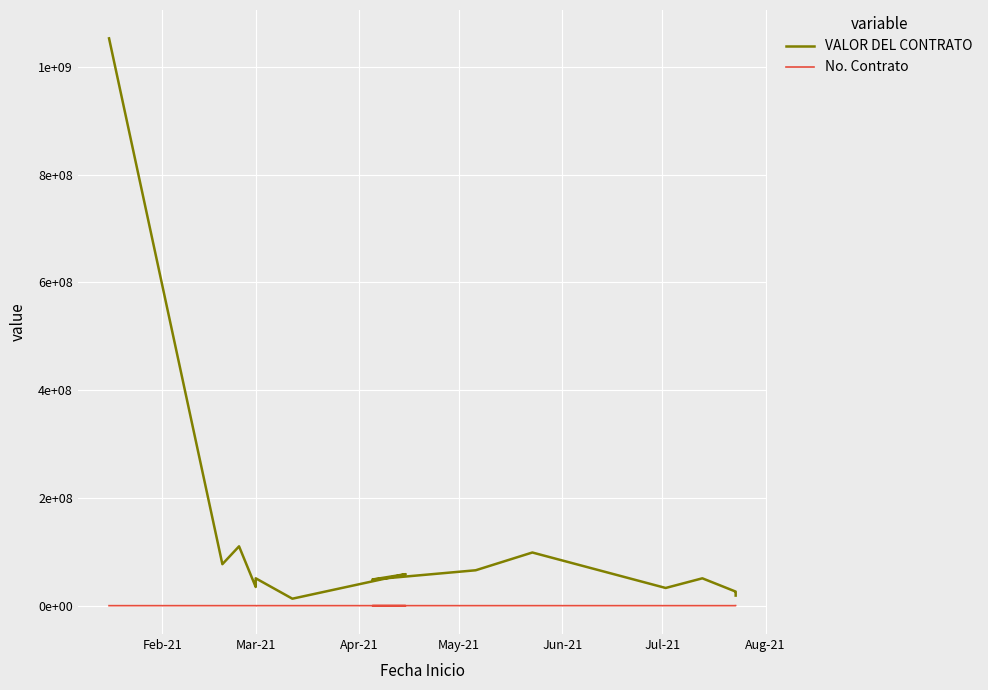

At how many categories does at least one series exceed 845294262?

1